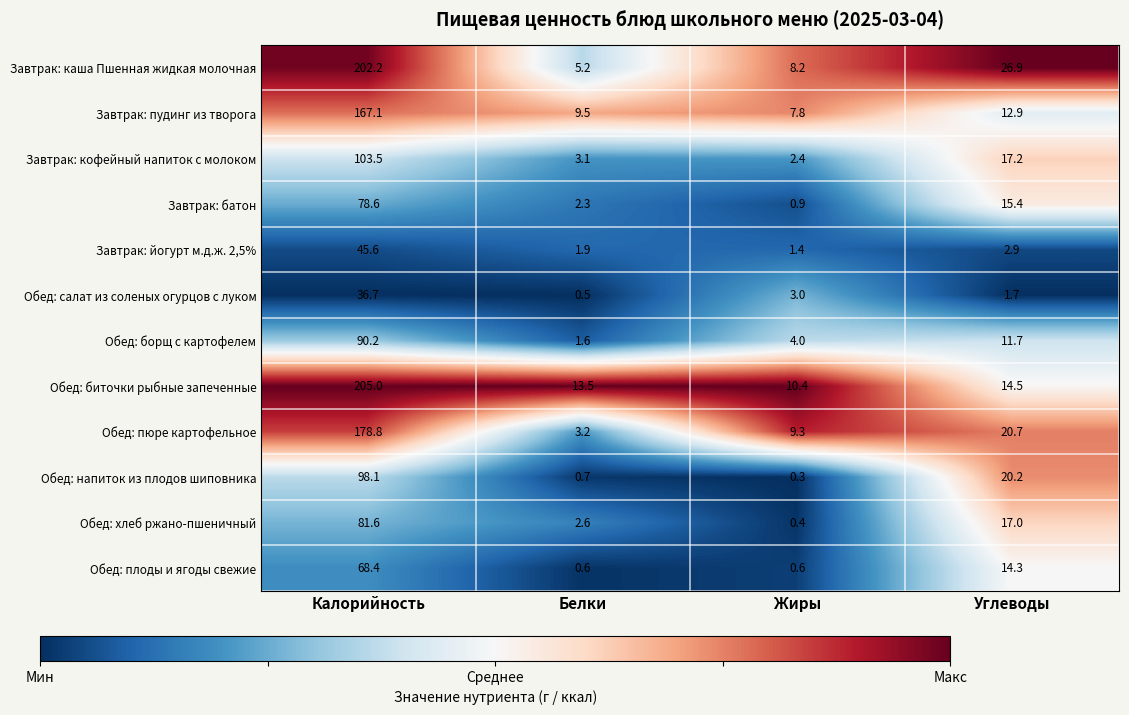

What is the minimum value shown in the chart?

0.3